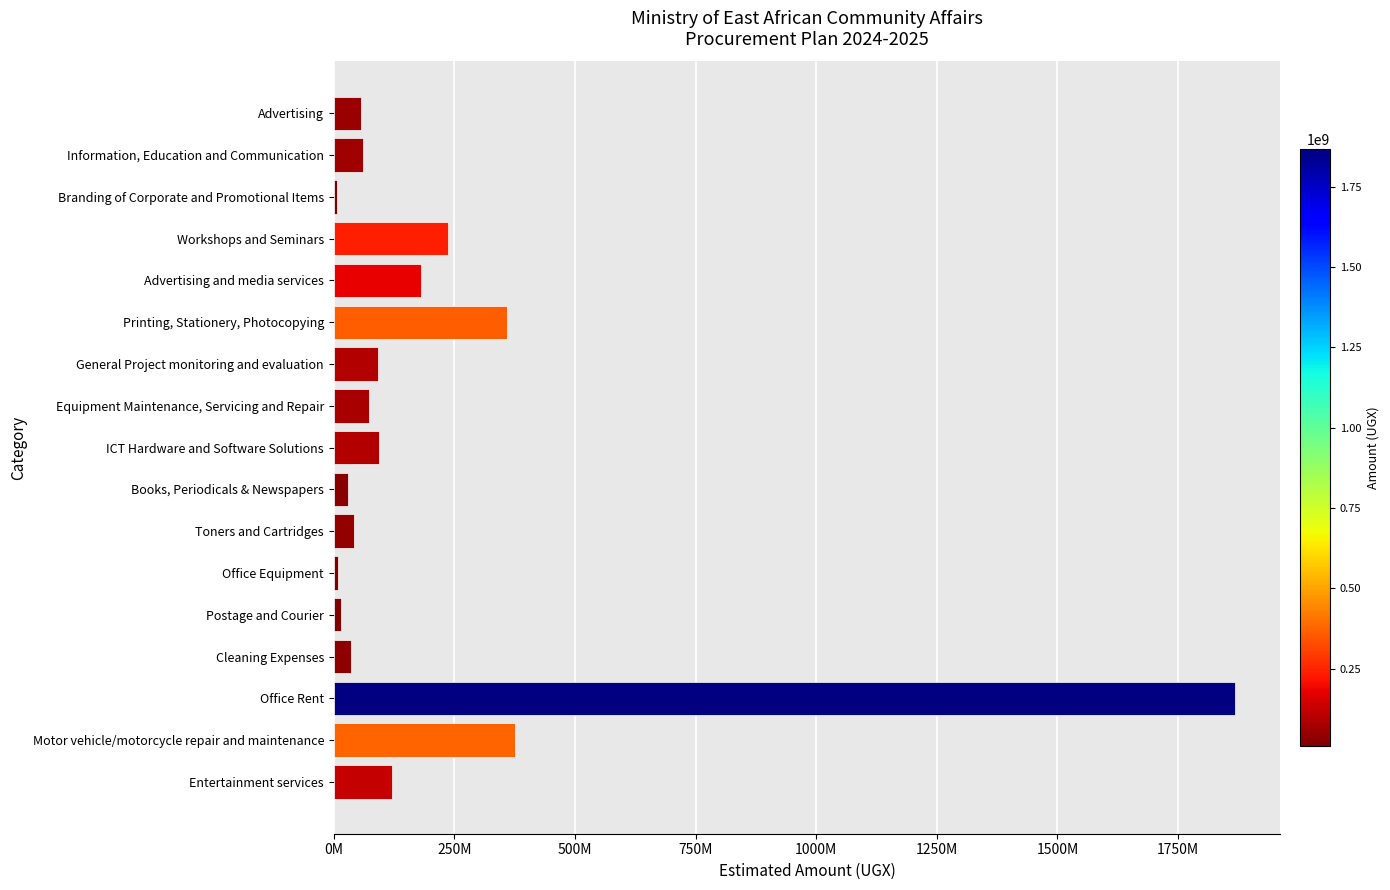

What is the maximum value shown in the chart?

1868447000